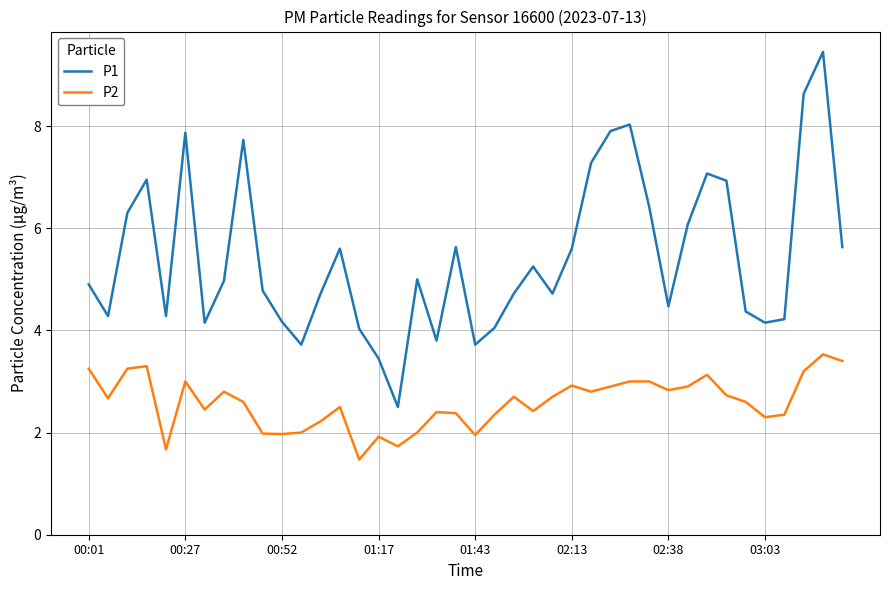

Which series has the largest total across all categories?

P1